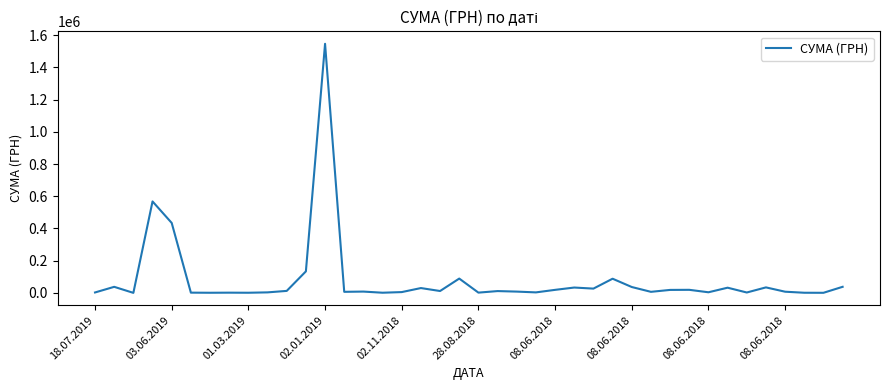

What is the maximum value shown in the chart?

1546589.5